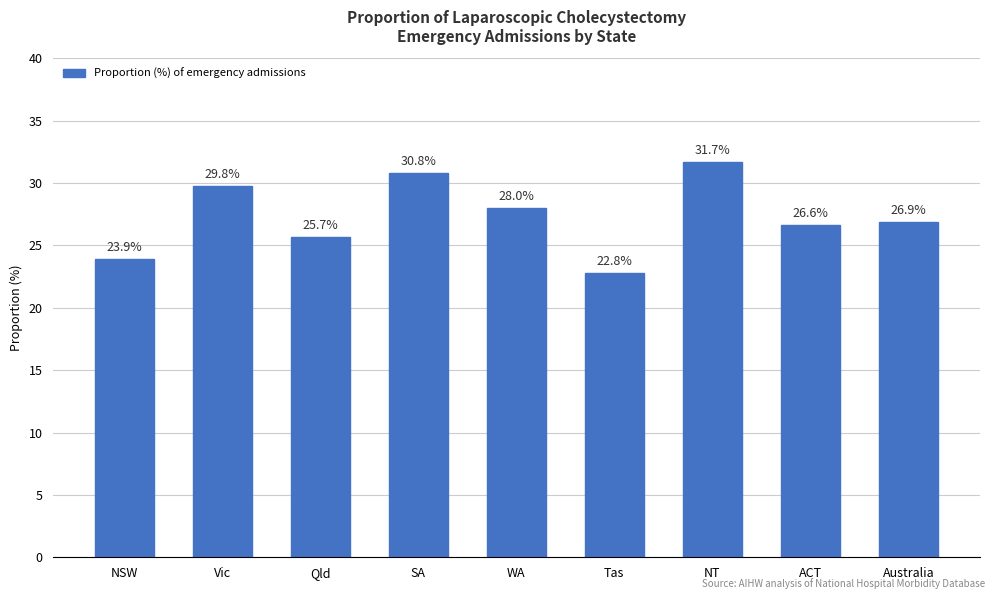

Which category has the lowest value across all series?

Tas